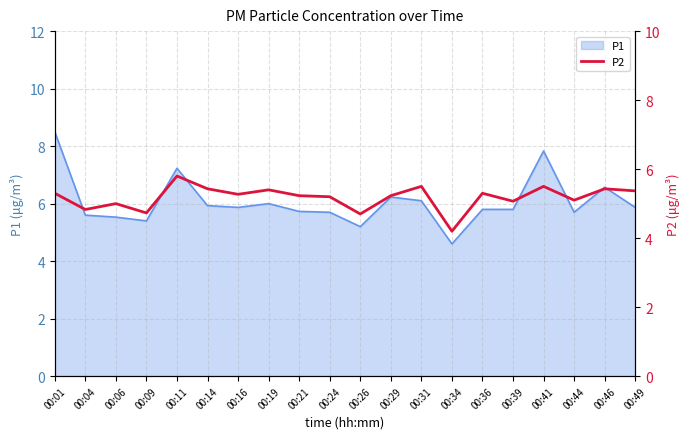

How many values exceed 5?

15